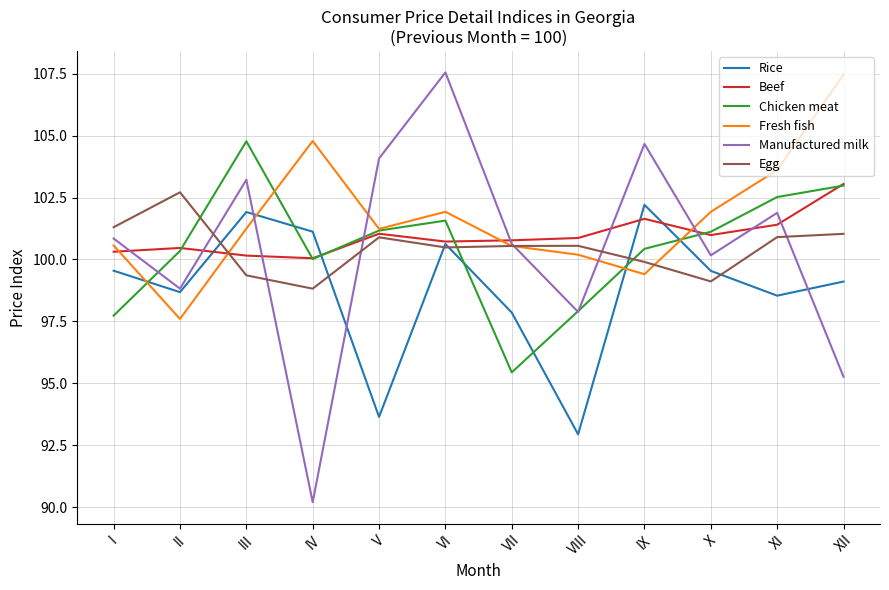

What is the total value across all series at II?

598.6